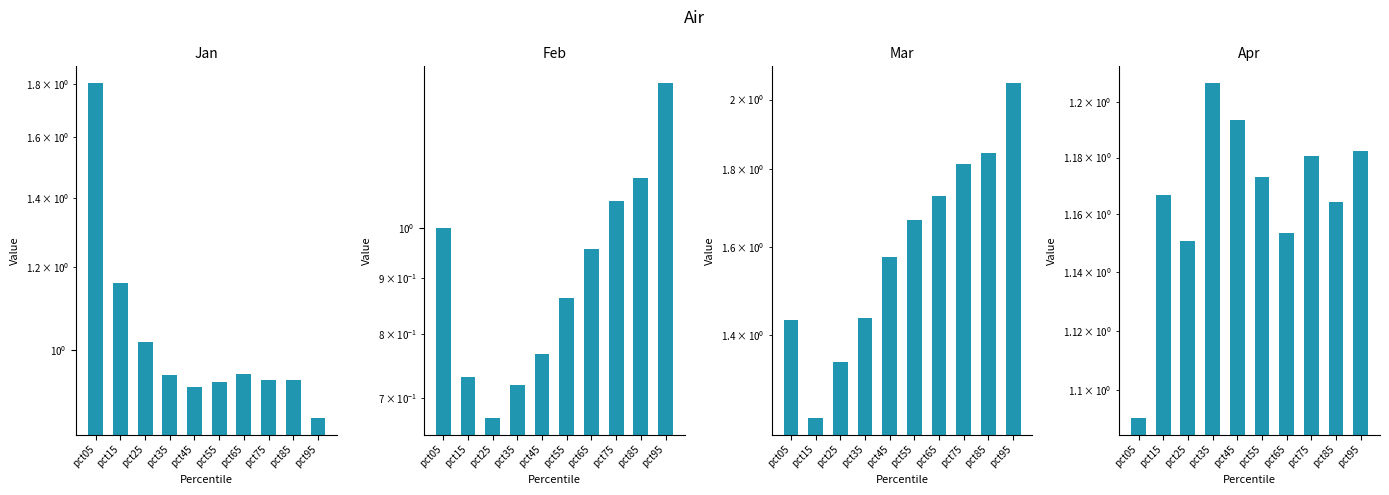

Reading left to right, transcribe all the data shown in this chart.

Jan: pct05=1.8	pct15=1.2	pct25=1.0	pct35=0.9	pct45=0.9	pct55=0.9	pct65=0.9	pct75=0.9	pct85=0.9	pct95=0.9
Feb: pct05=1.0	pct15=0.7	pct25=0.7	pct35=0.7	pct45=0.8	pct55=0.9	pct65=1.0	pct75=1.1	pct85=1.1	pct95=1.4
Mar: pct05=1.4	pct15=1.2	pct25=1.3	pct35=1.4	pct45=1.6	pct55=1.7	pct65=1.7	pct75=1.8	pct85=1.8	pct95=2.1
Apr: pct05=1.1	pct15=1.2	pct25=1.2	pct35=1.2	pct45=1.2	pct55=1.2	pct65=1.2	pct75=1.2	pct85=1.2	pct95=1.2